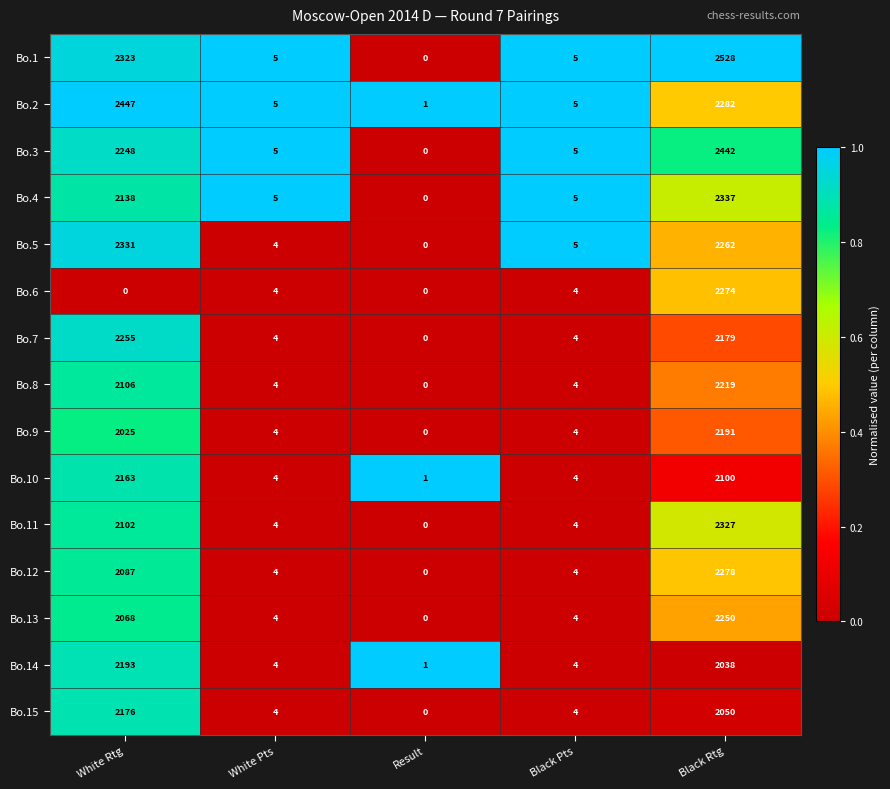

What value does the Bo.2 series have at White Rtg, to the nearest 10?

2450